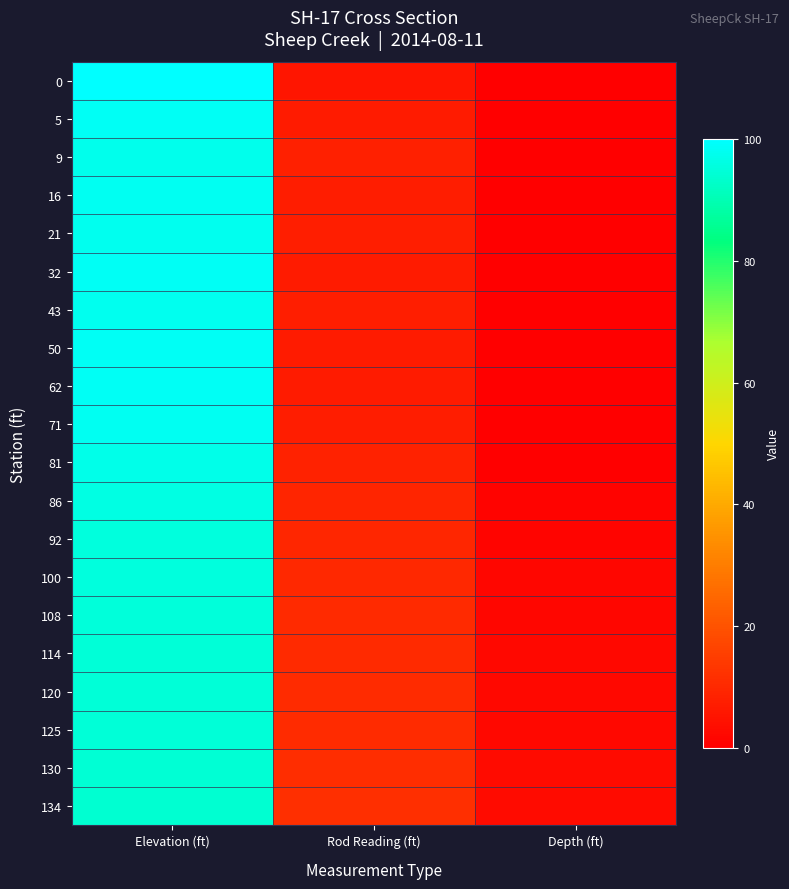

What is the spread (max minus min) of values at Elevation (ft)?

6.0